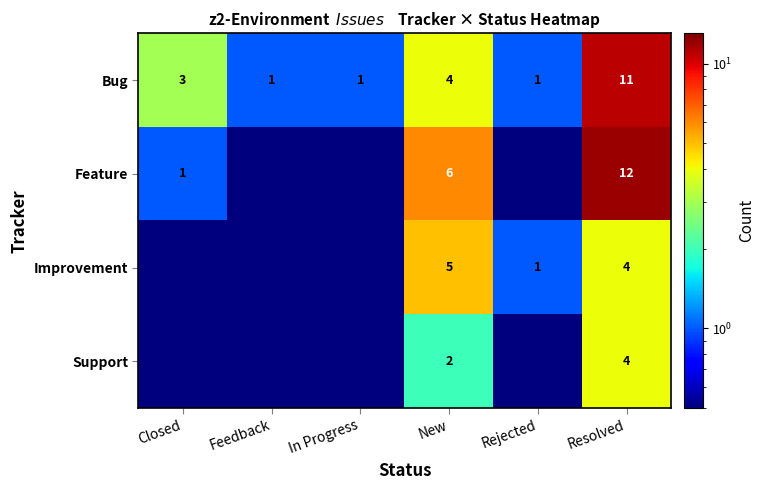

What is the difference between the highest and lowest values at Resolved?

8.0